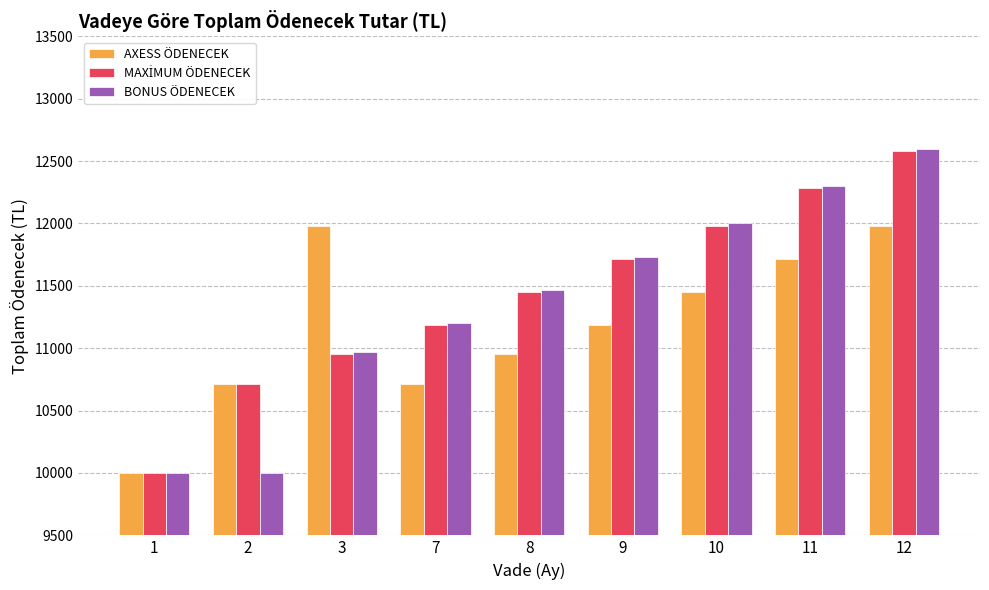

What is the total value across all series at 12?

37166.7